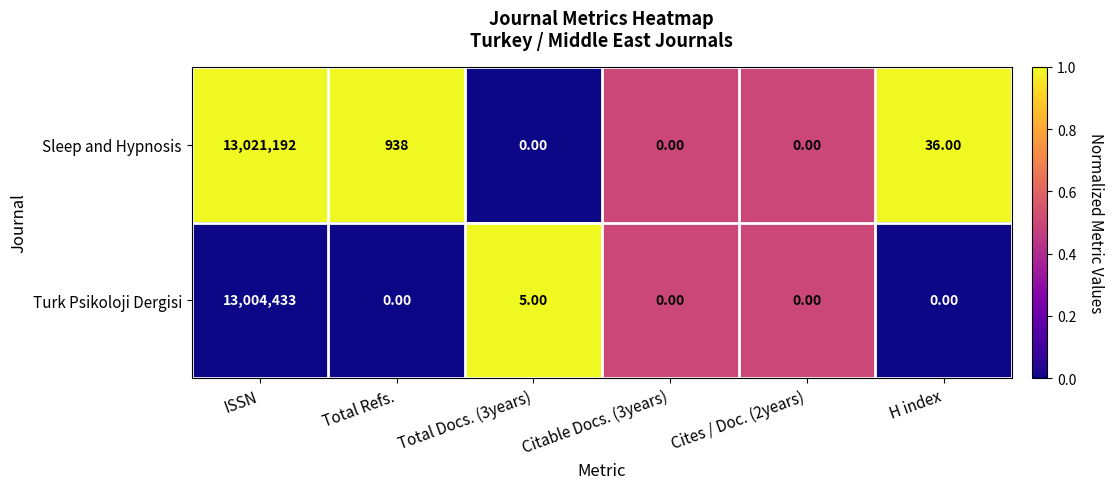

Which series changed the most between Total Refs. and Citable Docs. (3years)?

Sleep and Hypnosis